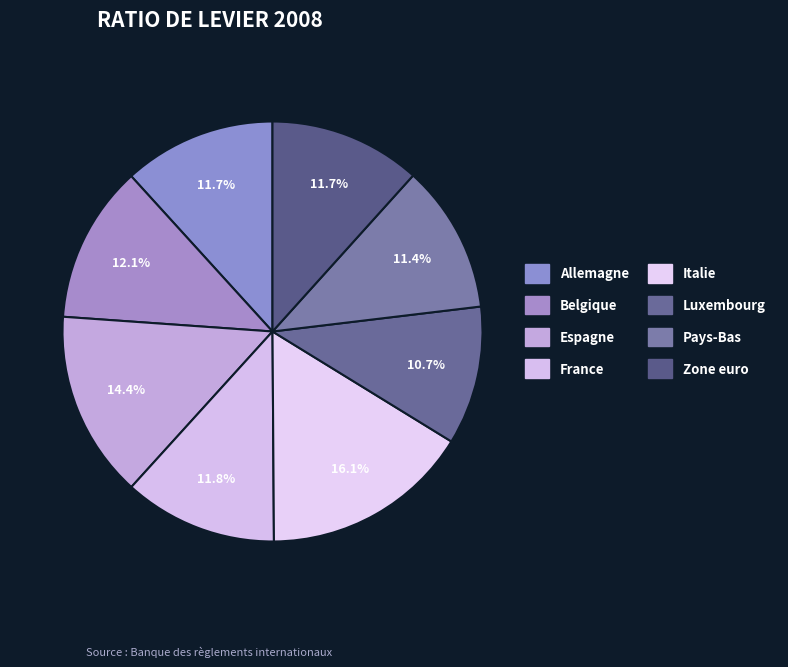

To the nearest percent, what portion does Allemagne represent?

12%